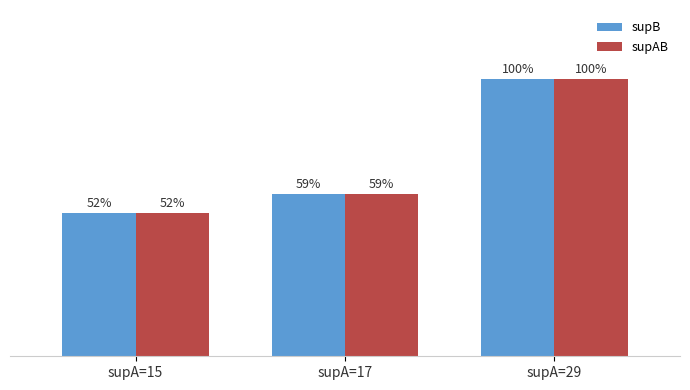

Rank the series at supA=17 from lowest to highest value.

supB, supAB